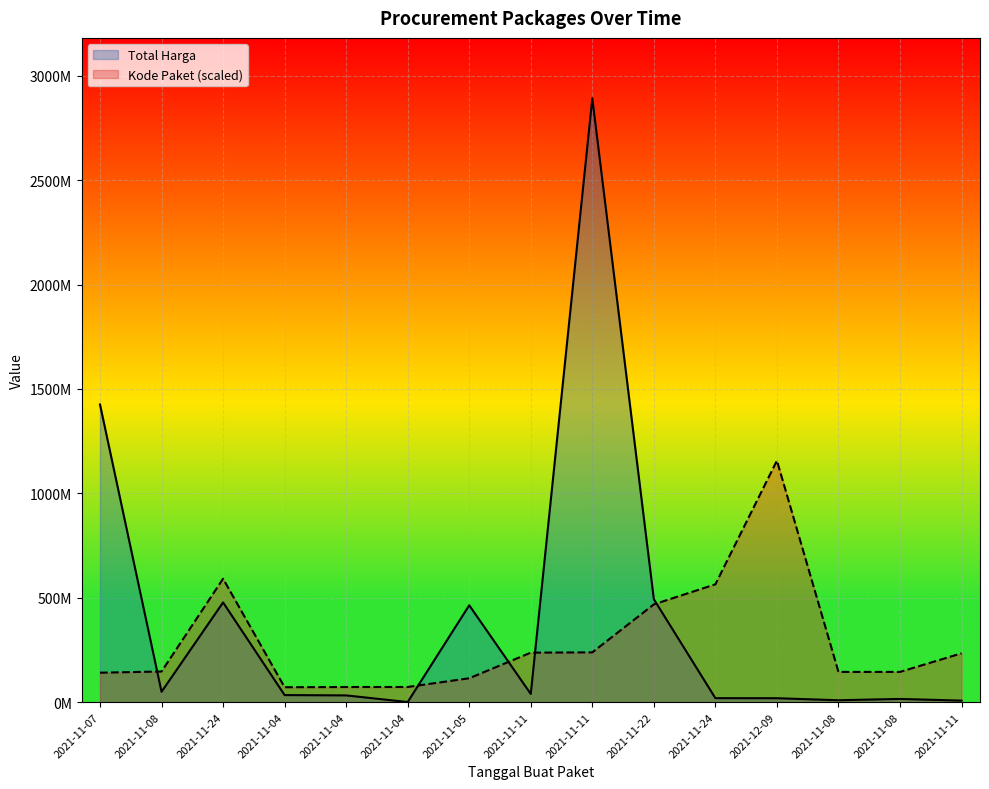

Is the value of Total Harga at 2021-11-08 greater than the value of Kode Paket at 2021-11-07?

No